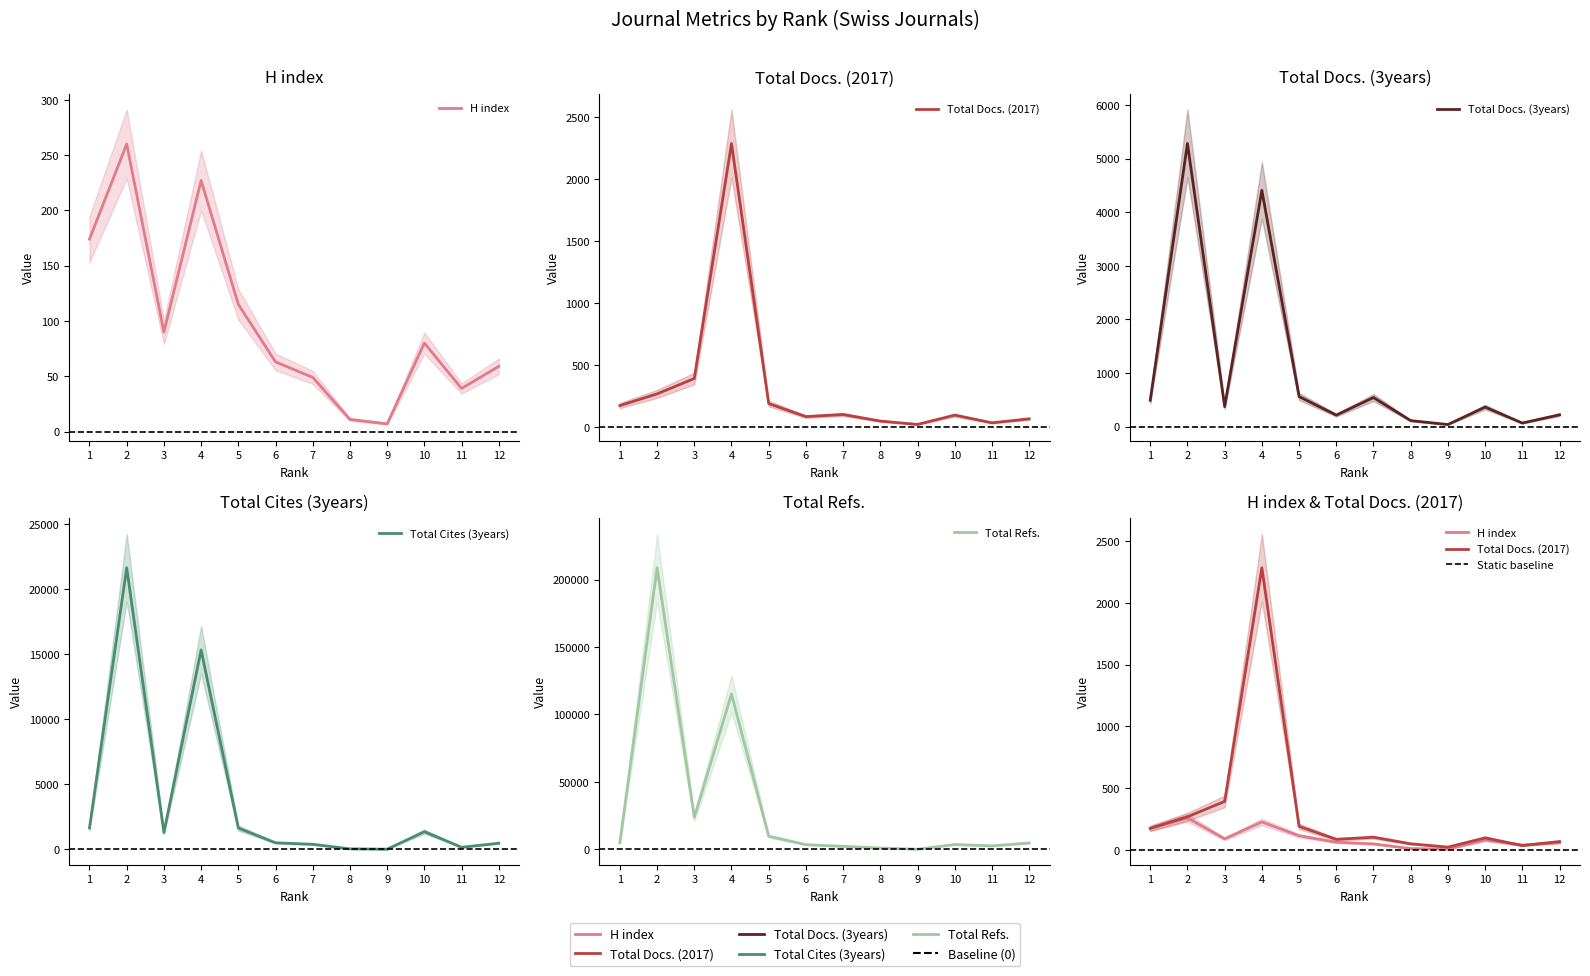

What is the total value across all series at 4?

137415